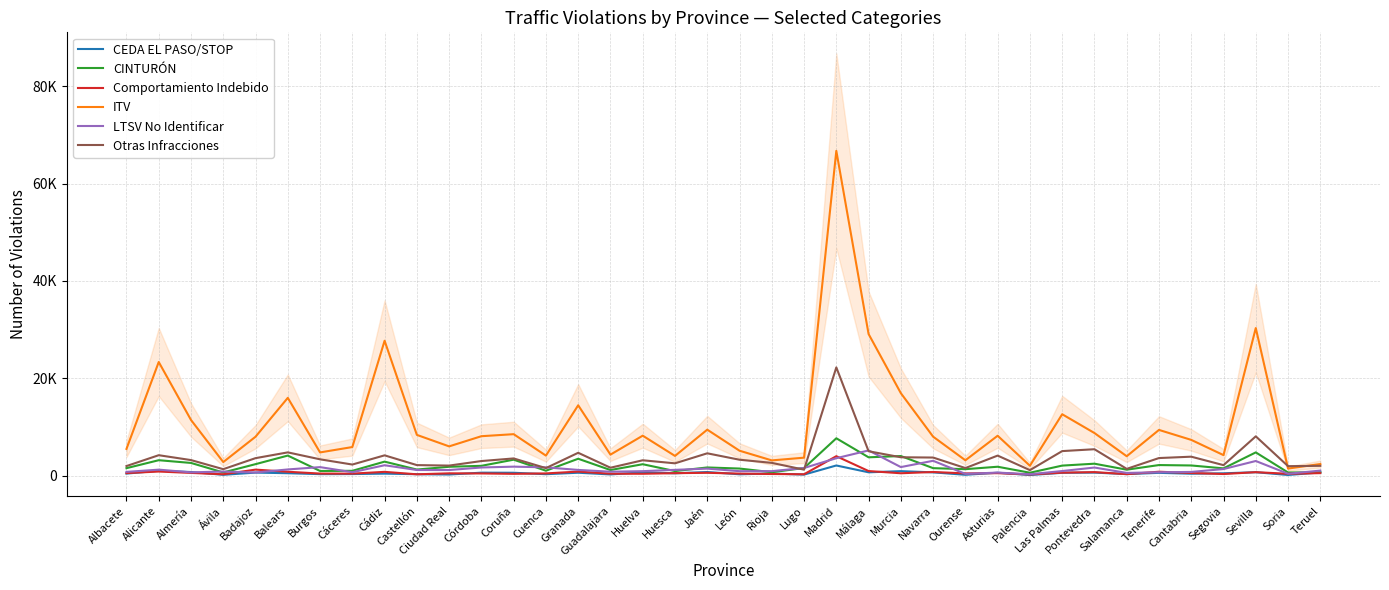

How many interior local valleys does the Otras Infracciones series have?

12